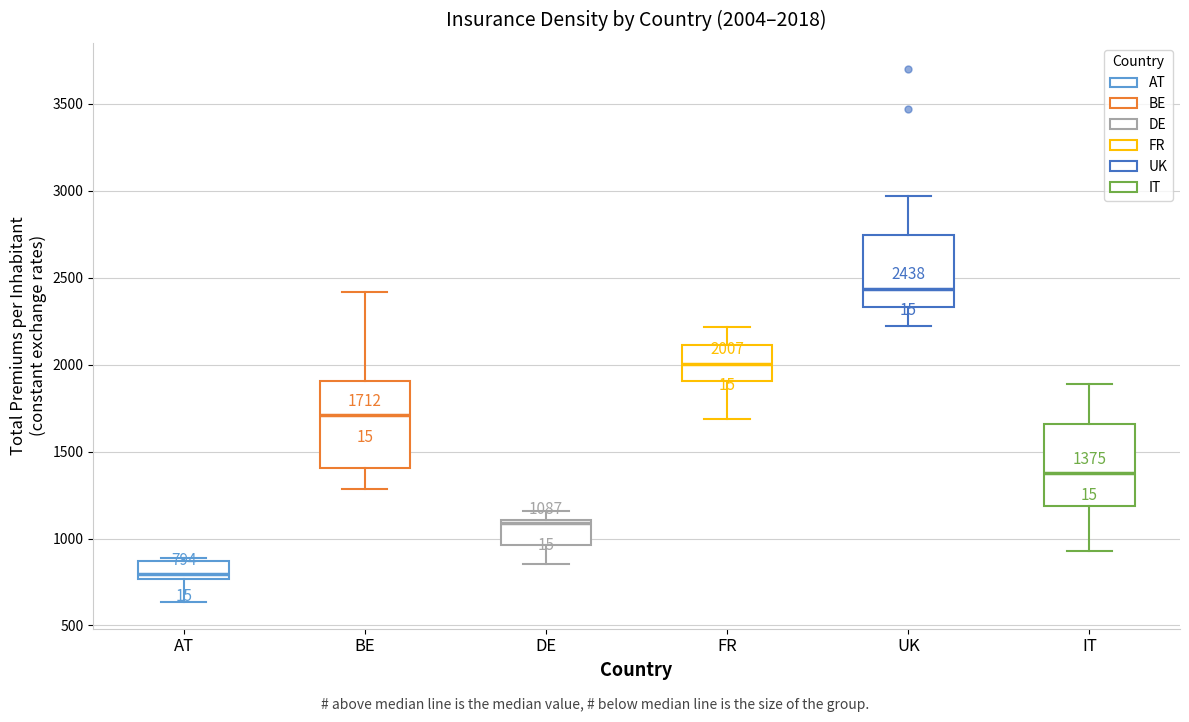

Which box's median line is the lowest?

AT